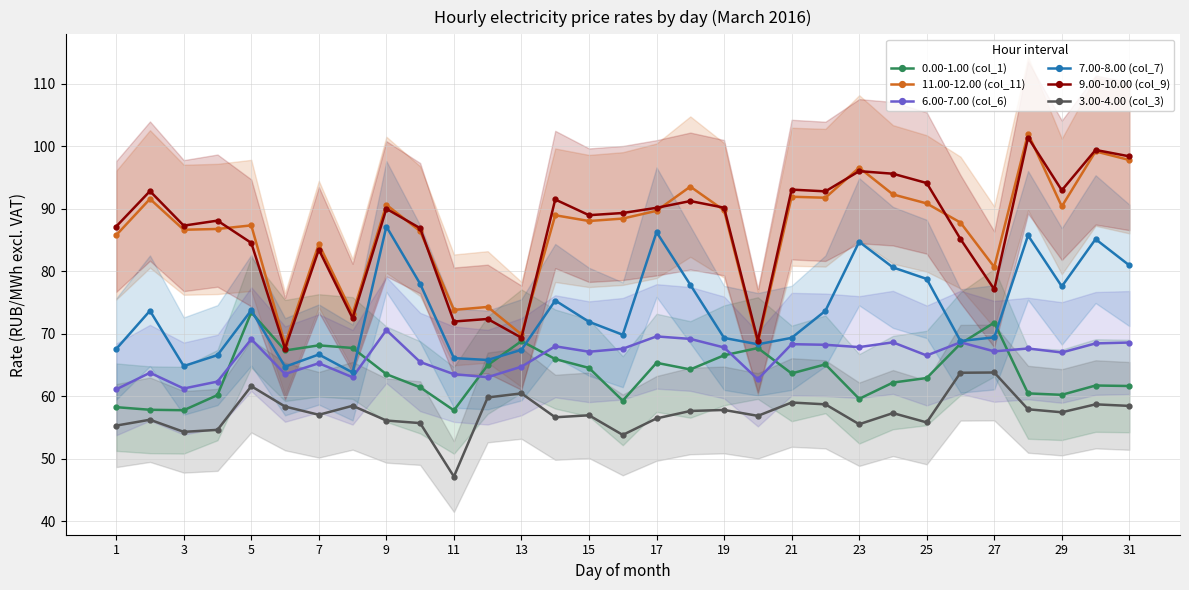

Reading left to right, transcribe all the data shown in this chart.

0.00-1.00 (col_1): 58.3	57.8	57.8	60.2	73.4	67.3	68.1	67.7	63.5	61.4	57.8	65.0	68.8	66.0	64.5	59.3	65.3	64.3	66.5	67.7	63.6	65.1	59.6	62.2	62.9	68.4	71.8	60.5	60.2	61.7	61.6
11.00-12.00 (col_11): 85.8	91.5	86.6	86.8	87.3	68.3	84.3	73.2	90.6	86.4	73.8	74.3	69.9	88.9	88.0	88.4	89.7	93.5	89.7	68.5	91.9	91.7	96.5	92.3	90.8	87.8	80.7	102.0	90.3	99.2	97.8
6.00-7.00 (col_6): 61.1	63.8	61.2	62.4	69.1	63.5	65.3	63.0	70.6	65.5	63.5	63.0	64.7	68.0	67.1	67.6	69.6	69.2	67.8	62.7	68.3	68.2	67.9	68.6	66.5	68.6	67.2	67.6	67.0	68.5	68.6
7.00-8.00 (col_7): 67.5	73.7	64.8	66.6	73.8	64.7	66.7	63.8	87.1	78.0	66.1	65.8	67.4	75.3	71.9	69.8	86.2	77.8	69.3	68.3	69.3	73.7	84.7	80.6	78.8	68.8	69.4	85.7	77.6	85.1	80.9
9.00-10.00 (col_9): 87.1	92.8	87.3	88.1	84.5	67.6	83.5	72.5	90.0	86.9	72.0	72.4	69.4	91.5	89.0	89.3	90.1	91.2	90.2	68.9	93.0	92.8	96.0	95.6	94.1	85.1	77.1	101.4	92.9	99.4	98.4
3.00-4.00 (col_3): 55.3	56.2	54.3	54.6	61.6	58.4	57.0	58.5	56.1	55.7	47.2	59.8	60.5	56.6	57.0	53.8	56.5	57.6	57.8	56.9	59.0	58.7	55.5	57.3	55.8	63.8	63.8	57.9	57.4	58.7	58.5